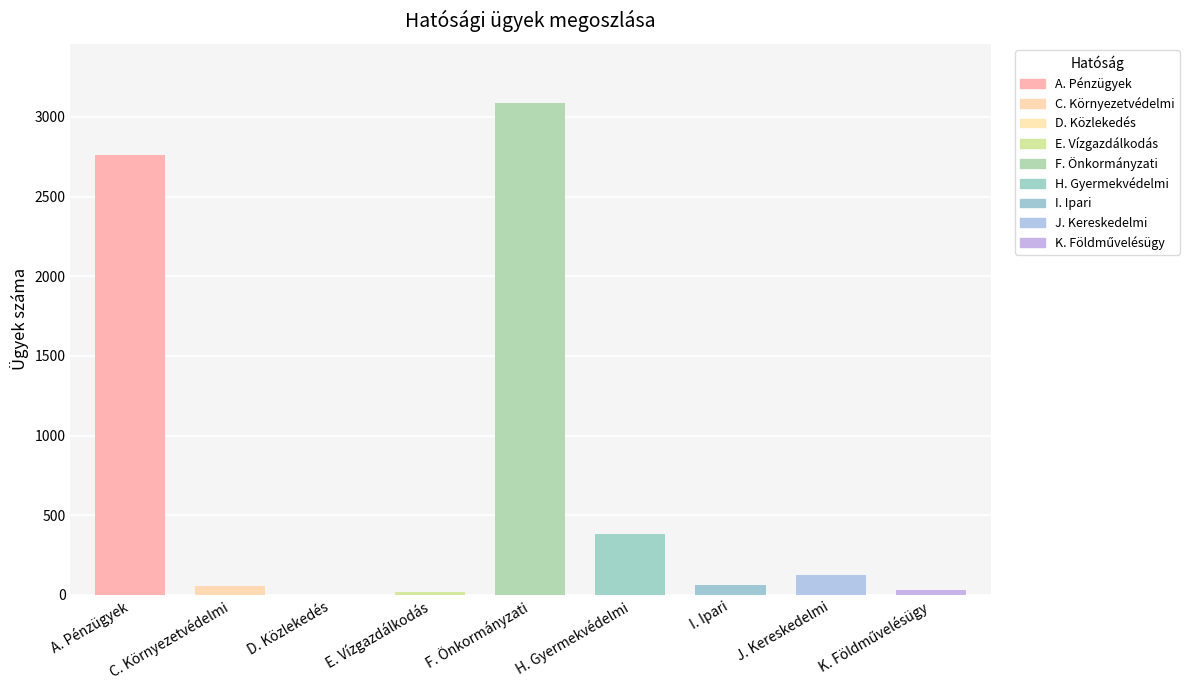

Is it true that the value at E. Vízgazdálkodás is 19?

True